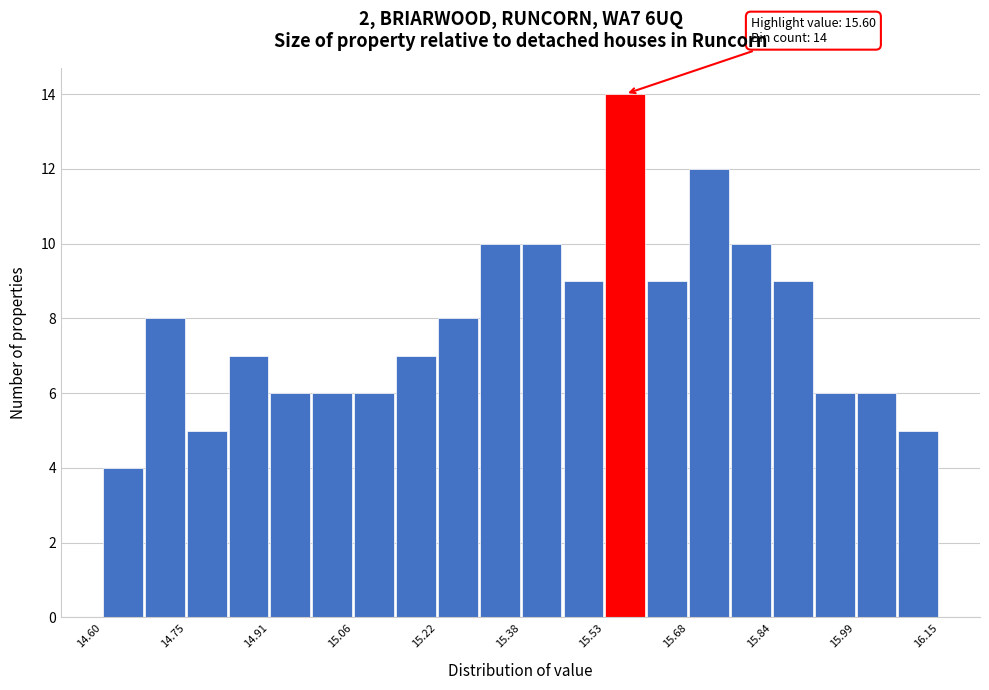

Around what value on the x-axis is the tallest bar? Give the approximate position of its centre, as read against the axis.

15.56